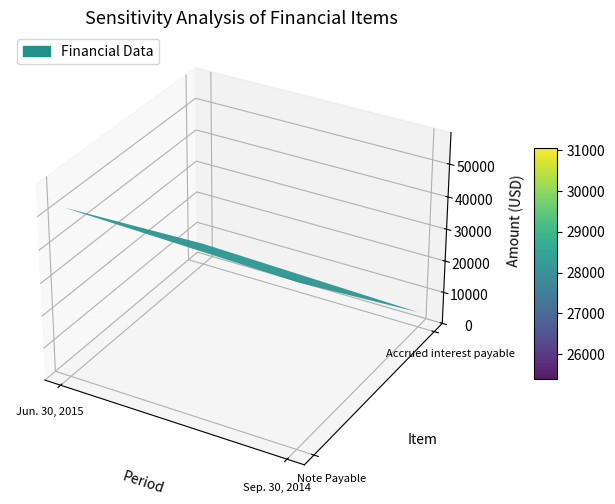

Reading left to right, extract all data points from this chart.

Note Payable: 51747	49720
Accrued interest payable: 6746	4719